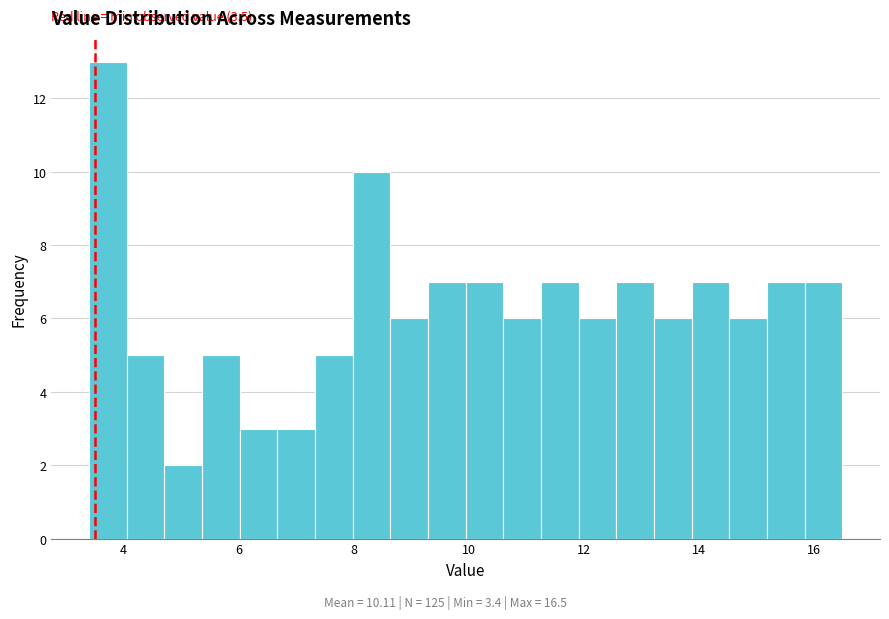

Read against the x-axis, roughly where is the centre of the tallest bar?

3.8